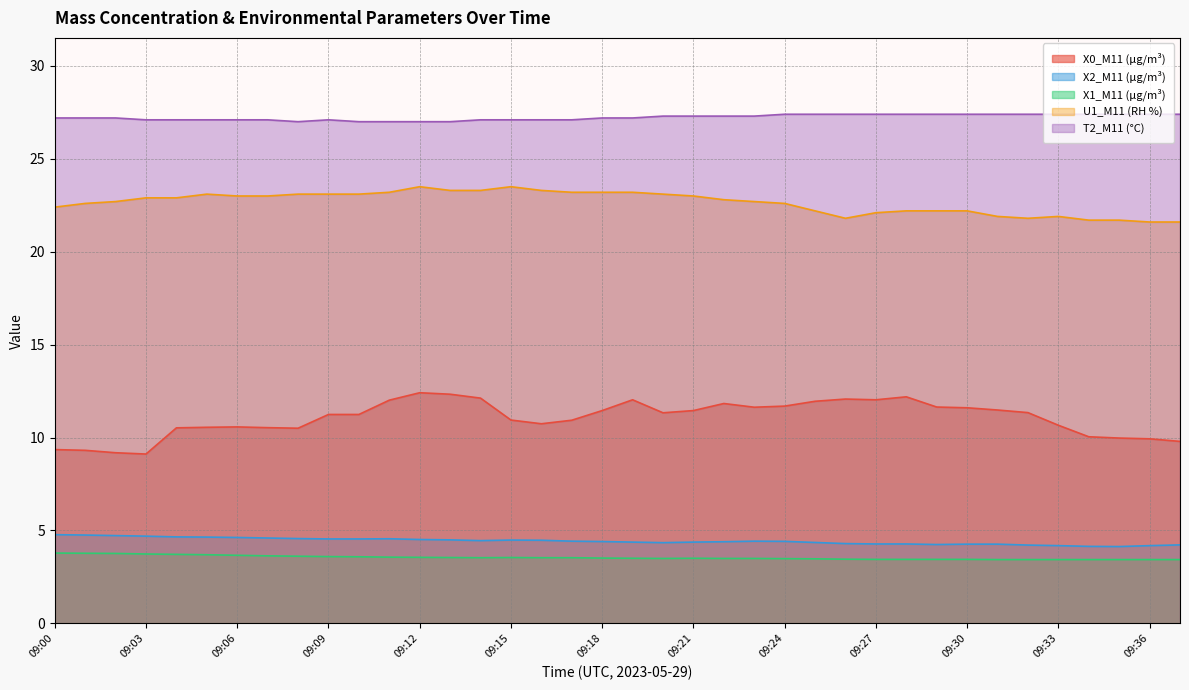

What is the minimum value for X0_M11 (μg/m³)?

9.1